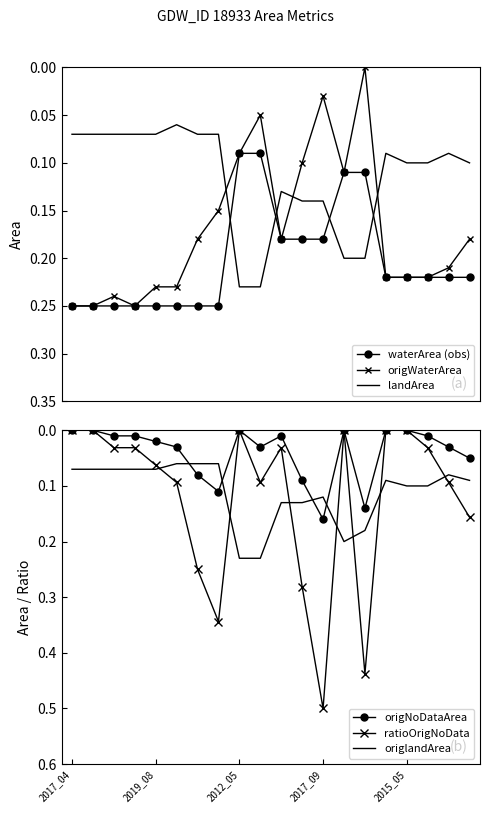

True or false: origWaterArea and landArea intersect in this chart.

True